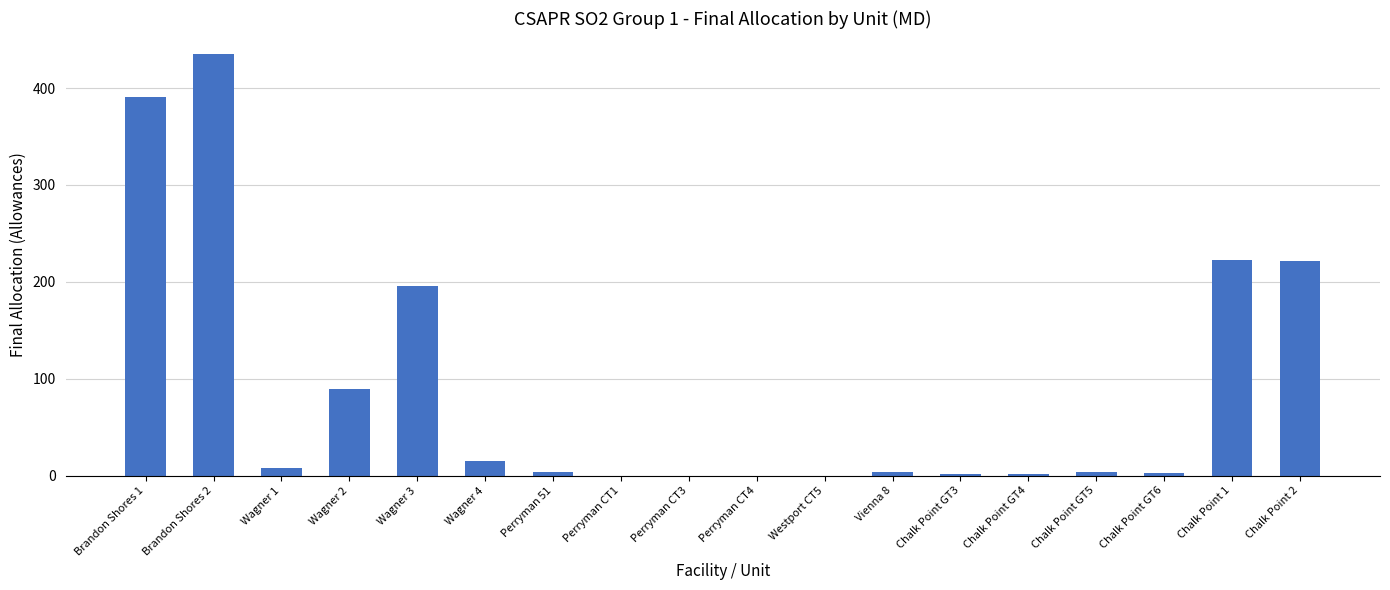

Which label corresponds to the largest value in the chart?

Brandon Shores 2